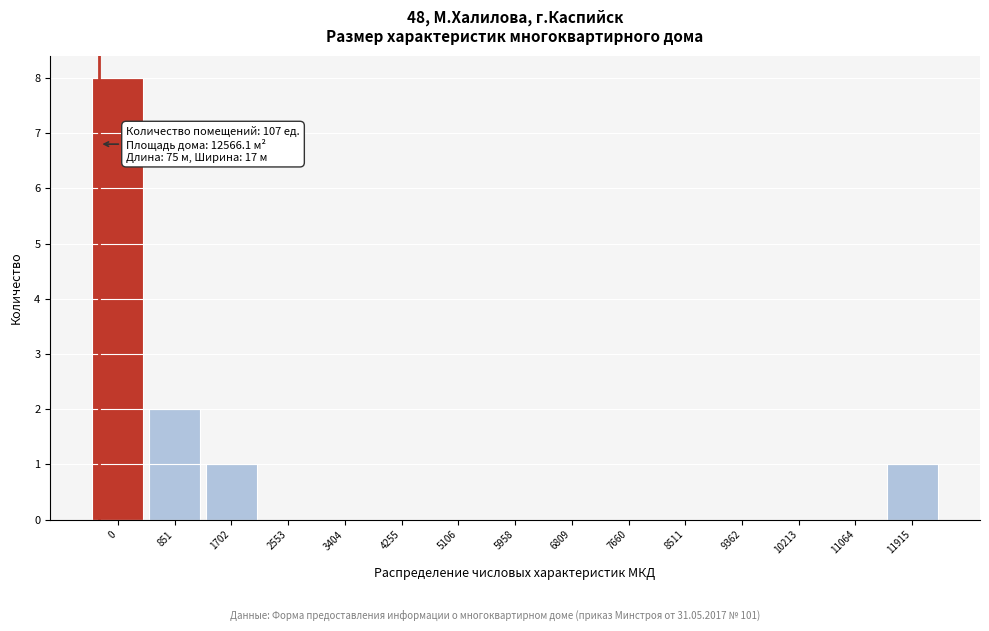

Reading left to right, list all the values displayed in this chart.

0=8	851=2	1702=1	2553=0	3404=0	4255=0	5106=0	5958=0	6809=0	7660=0	8511=0	9362=0	10213=0	11064=0	11915=1